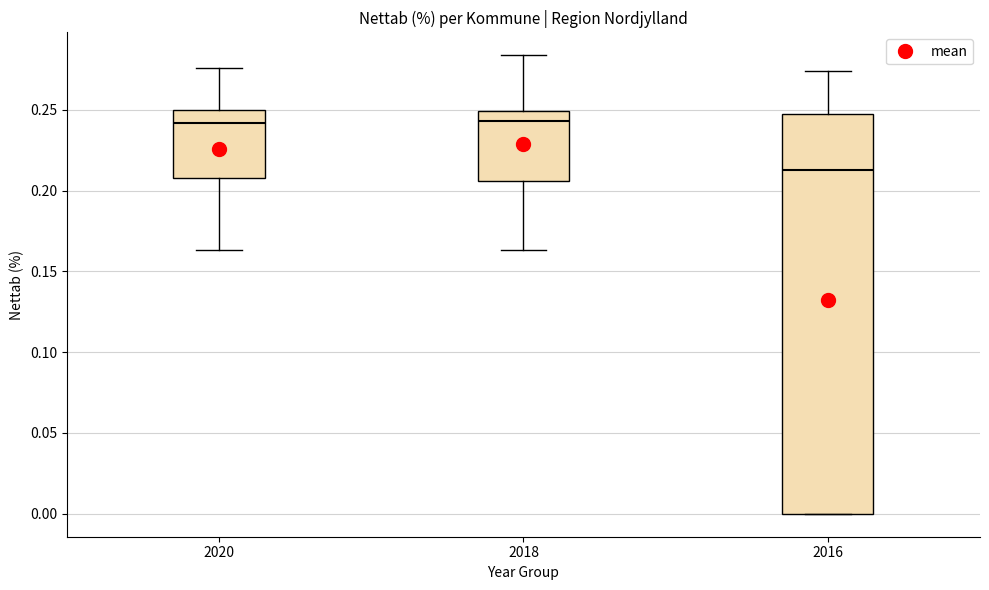

Reading left to right, read every box against the y-axis: the position of its median line, the range the box covers, and the ends of its whiskers. The values are not printed on the chart, so give them approximately, as read against the axis.

2020: median 0.240, box 0.210 to 0.250, whiskers 0.165 to 0.275
2018: median 0.245, box 0.205 to 0.250, whiskers 0.165 to 0.285
2016: median 0.215, box 0.000 to 0.245, whiskers 0.000 to 0.275